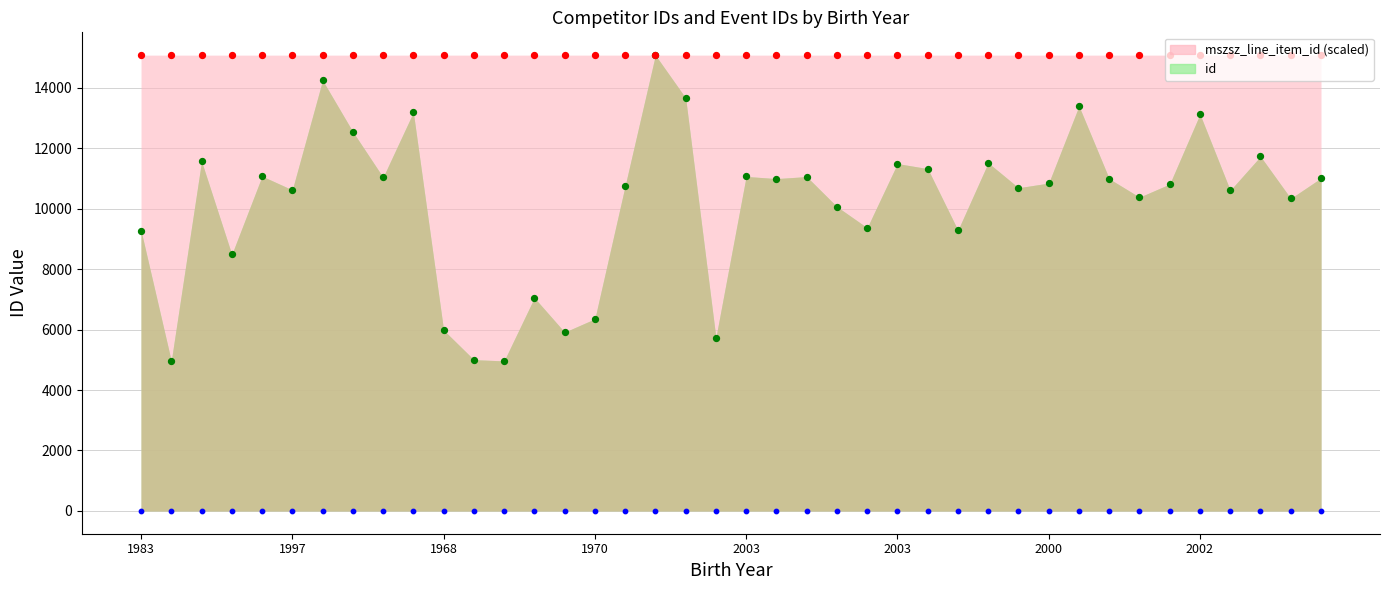

Which series reaches the minimum Y coordinate?

id